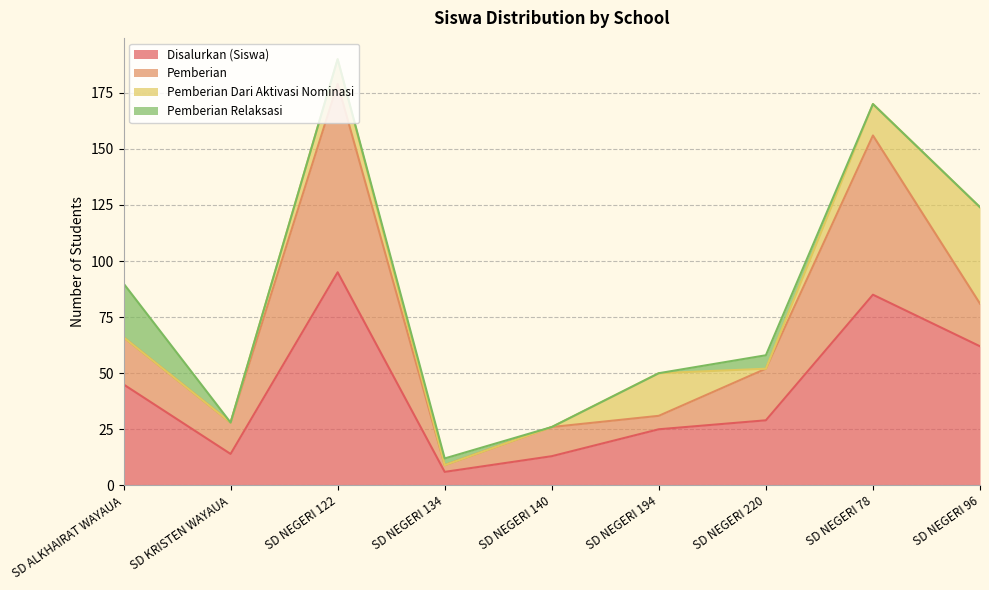

What is the minimum value for Pemberian?

3